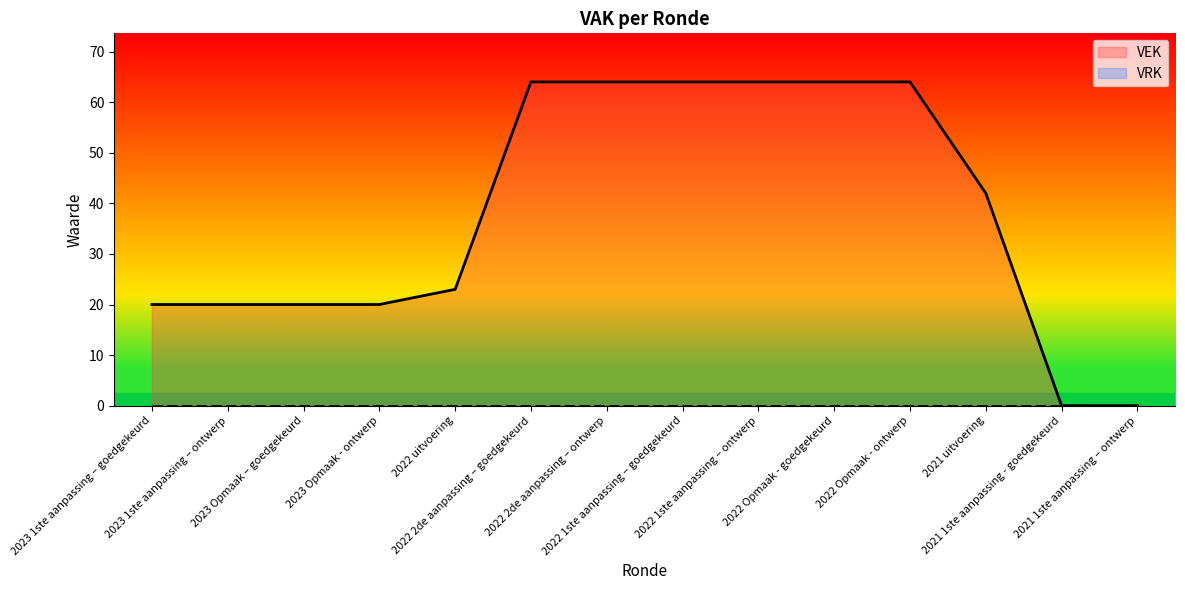

The chart shows a value of 93 at 2022 1ste aanpassing – ontwerp. True or false?

False